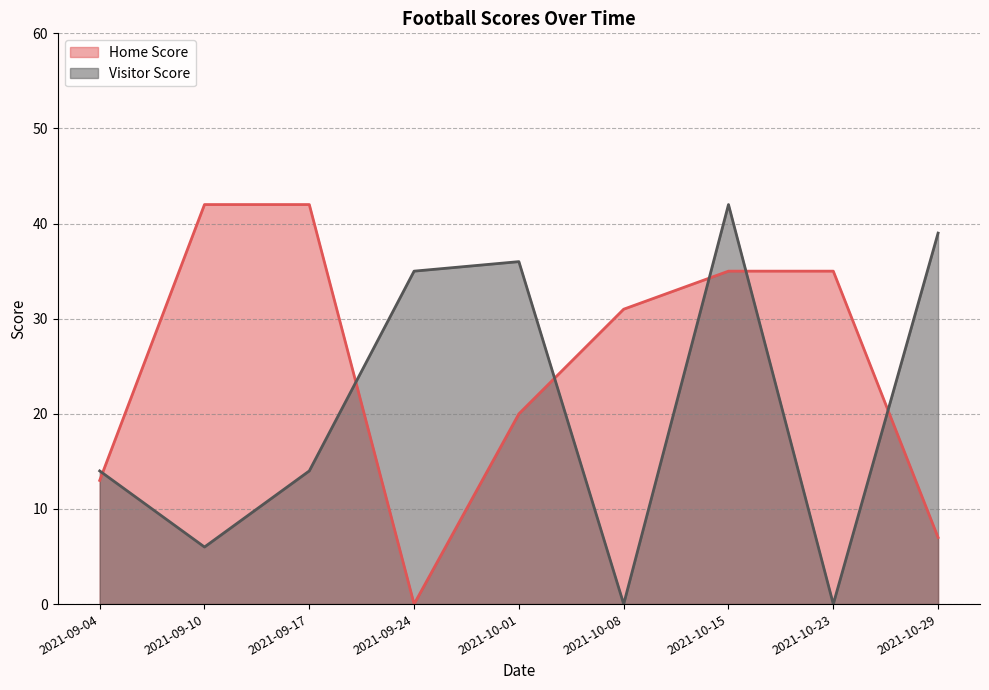

True or false: Visitor Score has a value of 14 at 2021-09-04.

True